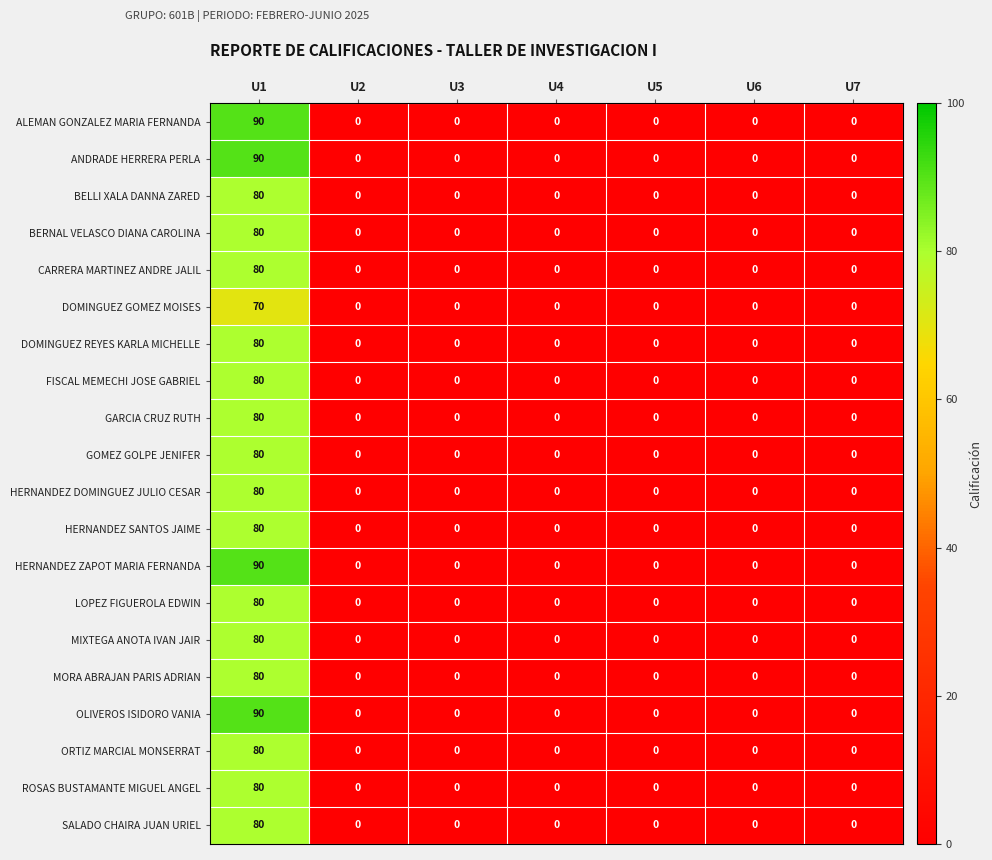

Which label corresponds to the largest value in the chart?

U1